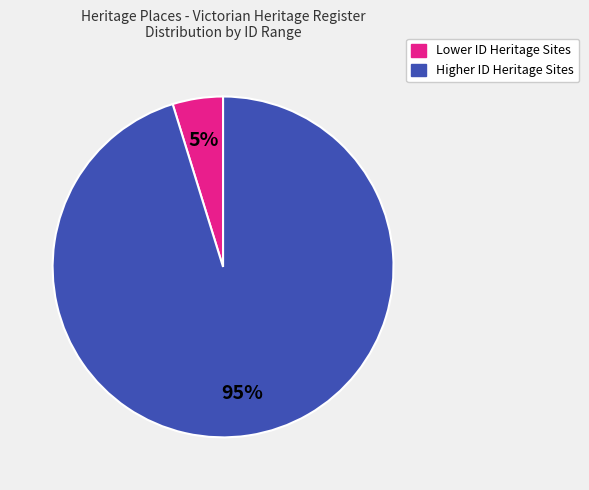

To the nearest percent, what is the average slice percentage?

50%